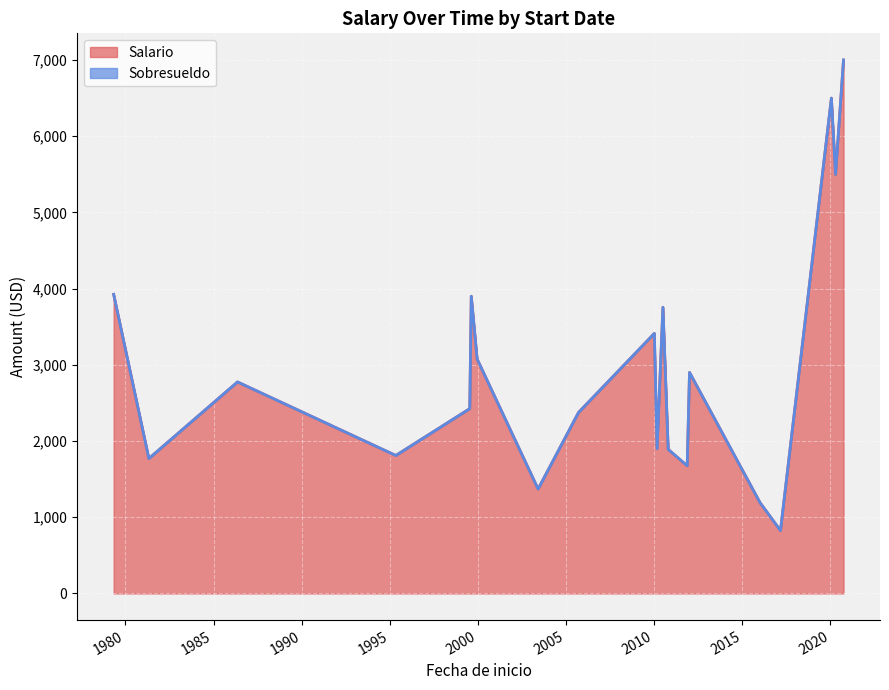

Rank the series at 1981-05-01 from highest to lowest value.

Salario, Sobresueldo